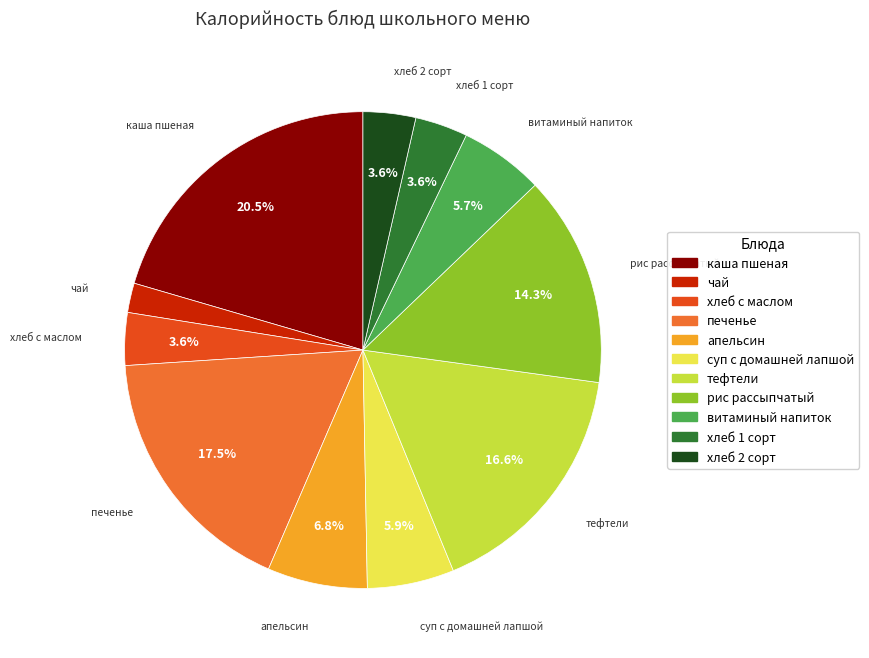

Which slice is the largest?

каша пшеная